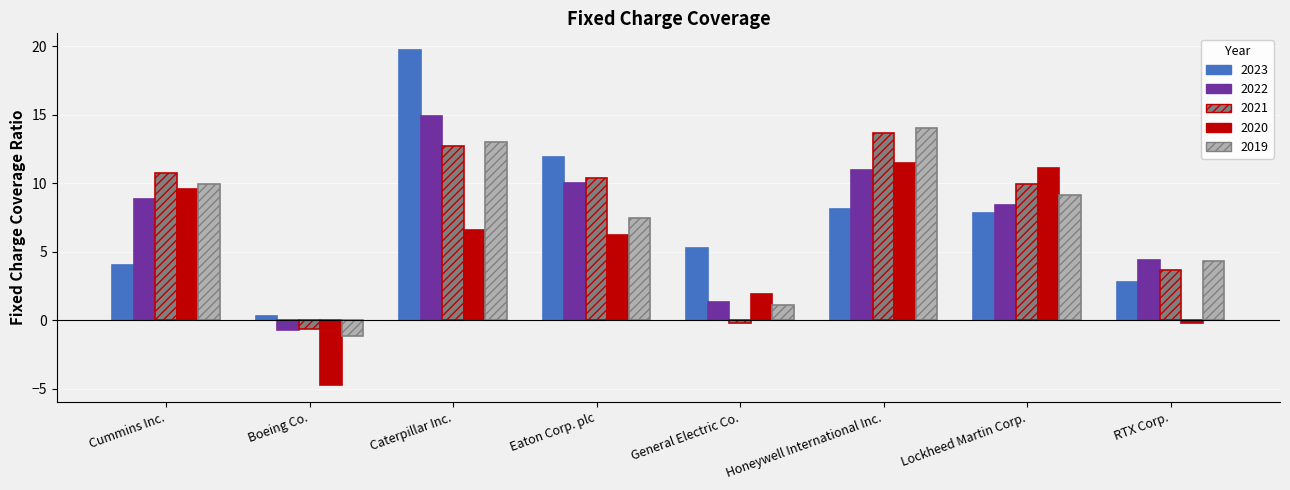

Between Boeing Co. and General Electric Co., which series saw the biggest shift?

2020